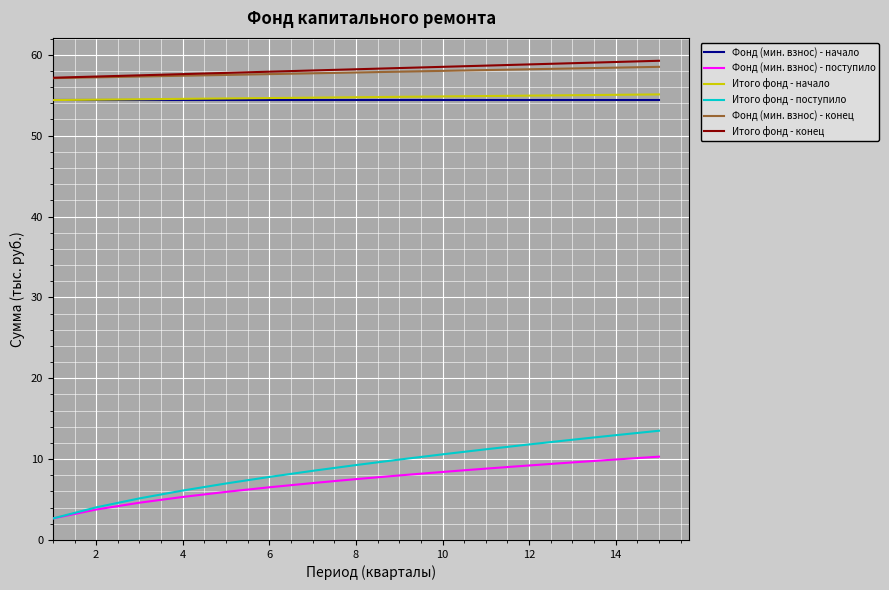

At how many categories does at least one series exceed 35?

15